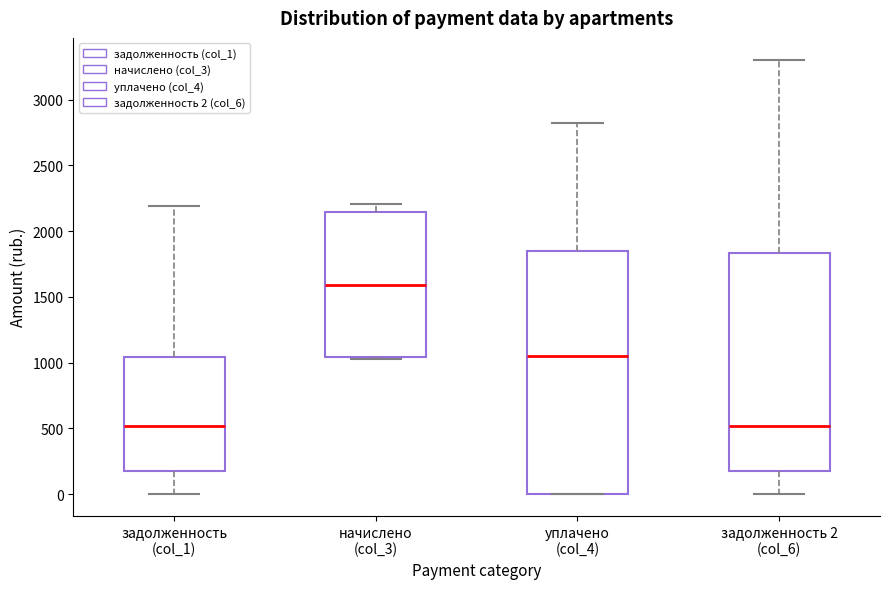

Reading left to right, transcribe this box plot: for each box, give where its median line is, the range the box spans, and where its two whiskers end, as read against the y-axis. The values are not printed on the chart, so give them approximately, as read against the axis.

задолженность (col_1): median 500, box 200 to 1050, whiskers 0 to 2200
начислено (col_3): median 1600, box 1050 to 2150, whiskers 1050 to 2200
уплачено (col_4): median 1050, box 0 to 1850, whiskers 0 to 2800
задолженность 2 (col_6): median 500, box 150 to 1850, whiskers 0 to 3300